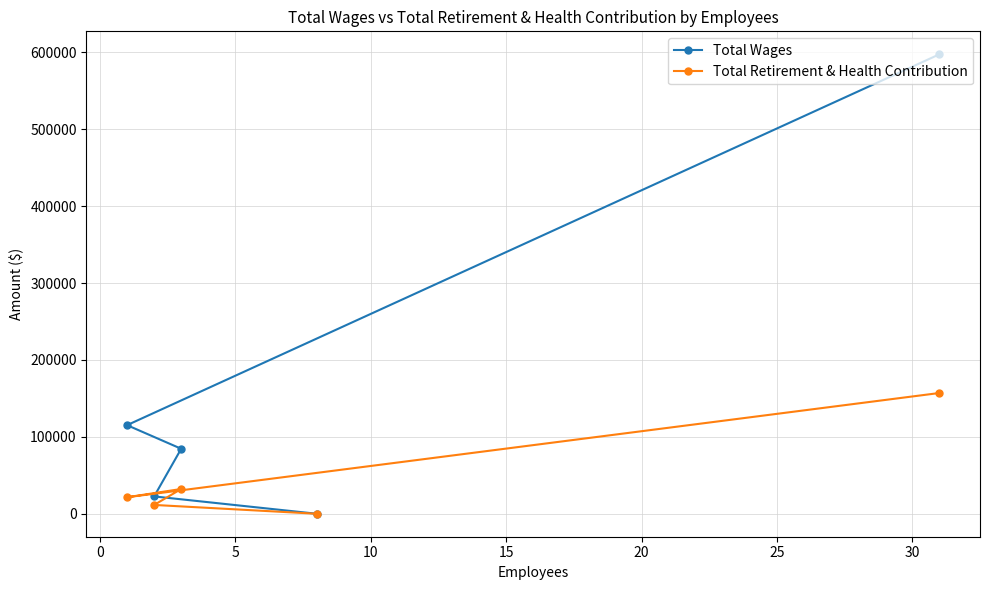

Reading left to right, transcribe all the data shown in this chart.

Total Wages: 115239	22544	84516	0	597626
Total Retirement & Health Contribution: 21474	11466	32202	0	157062